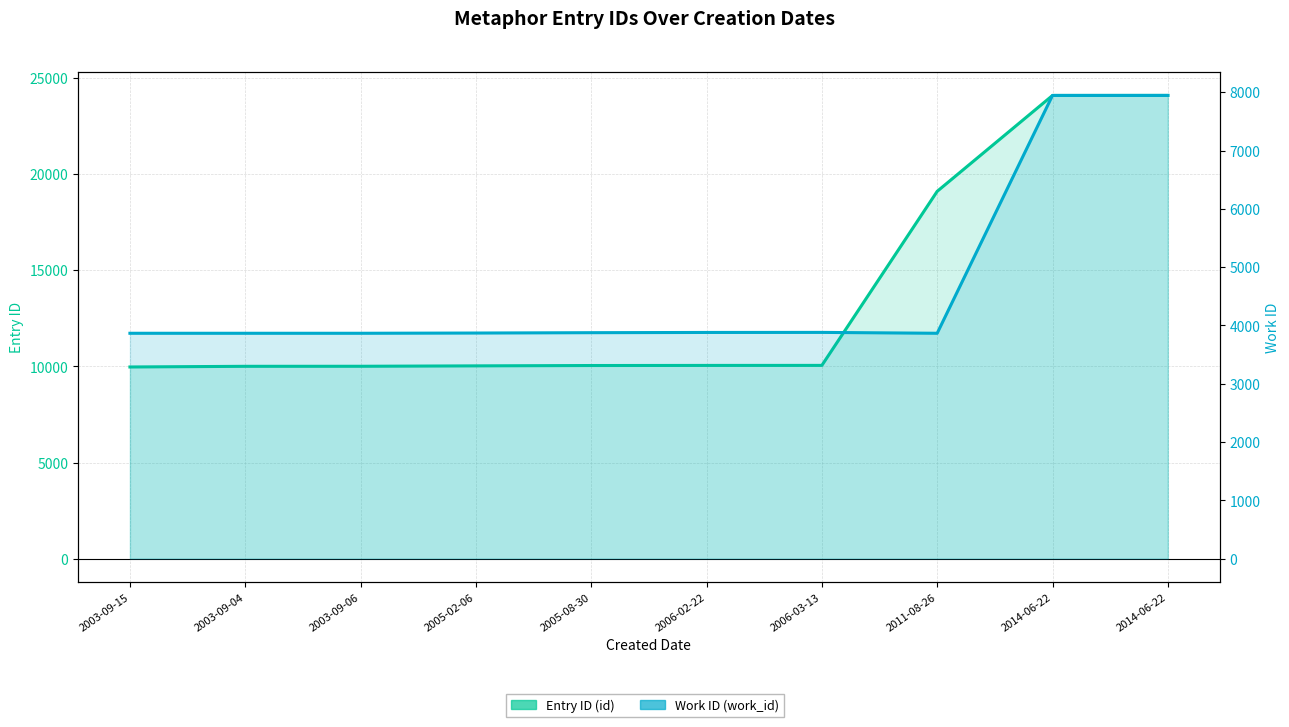

How many lines are shown in the chart?

2